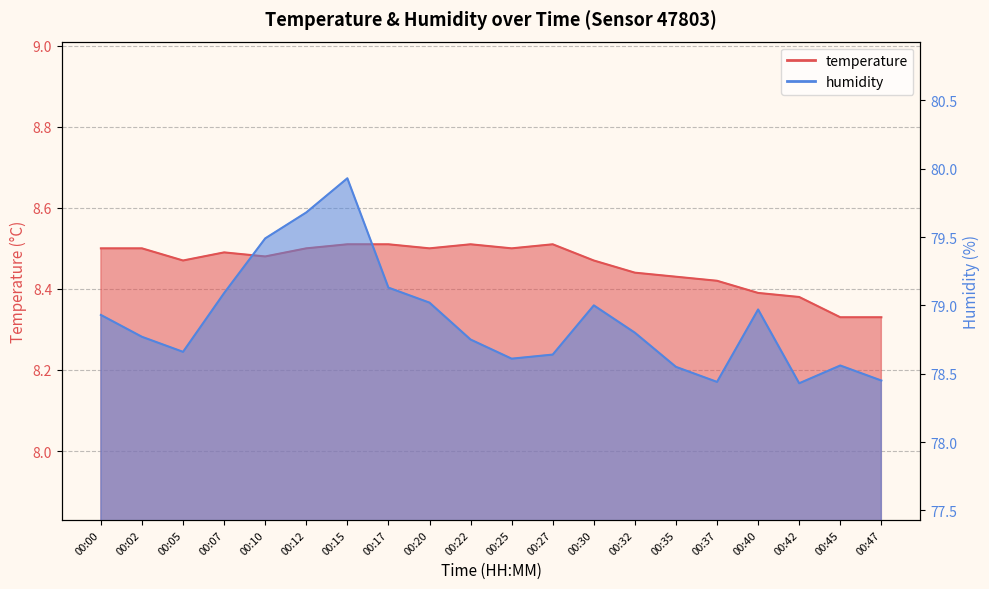

Between 00:05 and 00:15, which is larger?

00:15